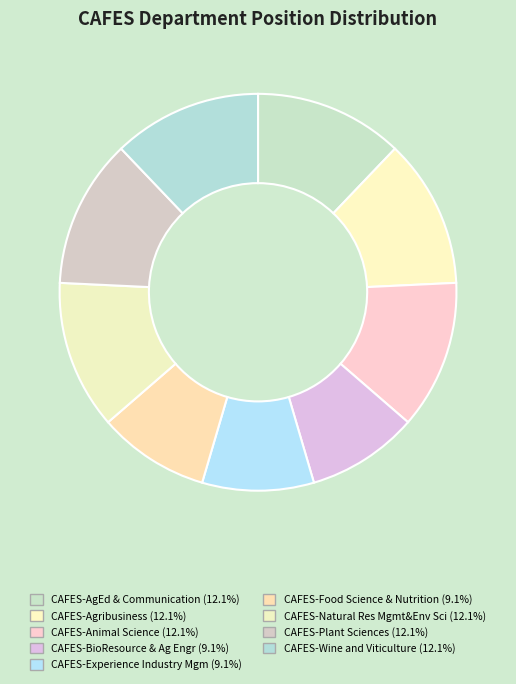

Approximately how many times larger is the value at CAFES-Plant Sciences compared to CAFES-Wine and Viticulture?

1.0